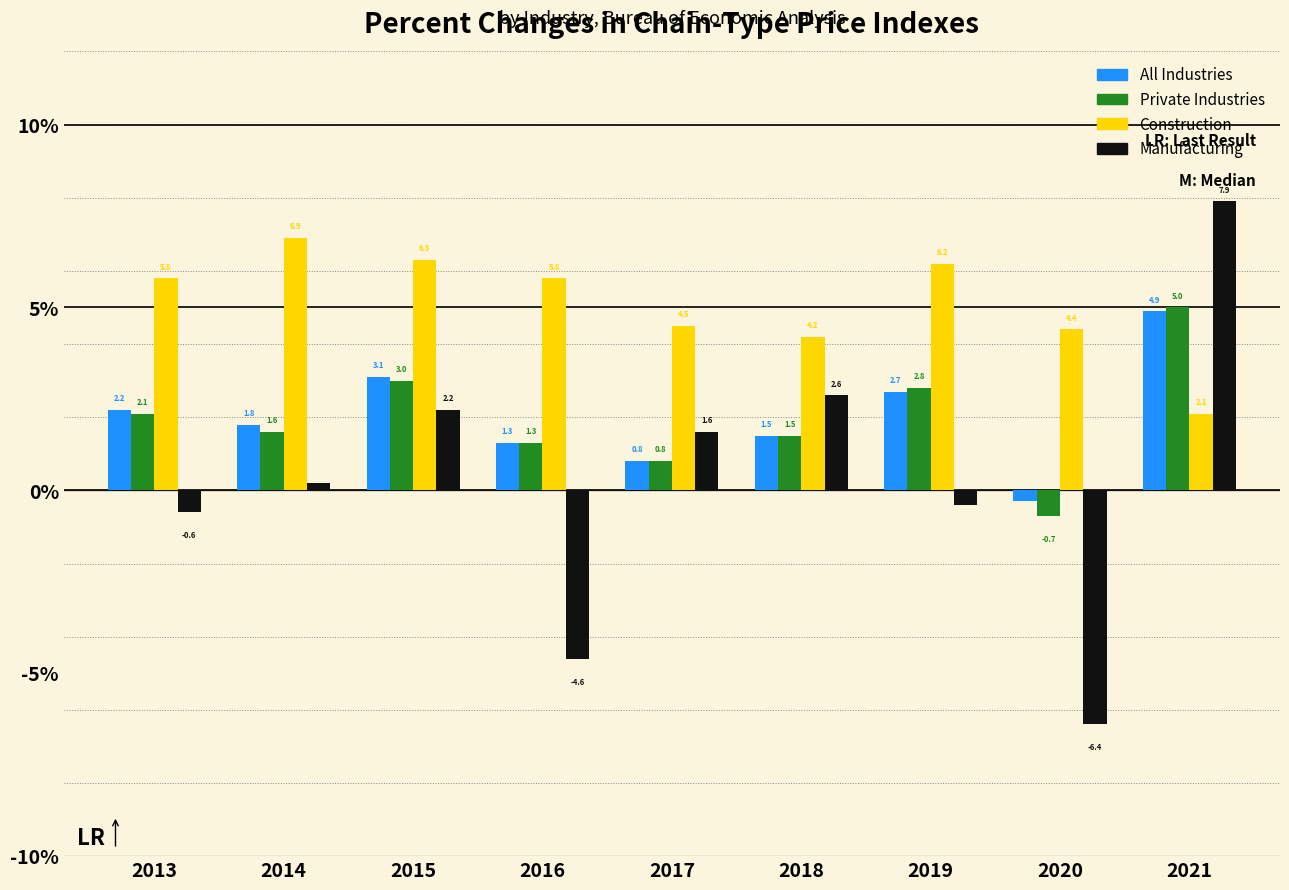

Reading right to left, extract all data points from this chart.

All Industries: 4.9	-0.3	2.7	1.5	0.8	1.3	3.1	1.8	2.2
Private Industries: 5.0	-0.7	2.8	1.5	0.8	1.3	3.0	1.6	2.1
Construction: 2.1	4.4	6.2	4.2	4.5	5.8	6.3	6.9	5.8
Manufacturing: 7.9	-6.4	-0.4	2.6	1.6	-4.6	2.2	0.2	-0.6